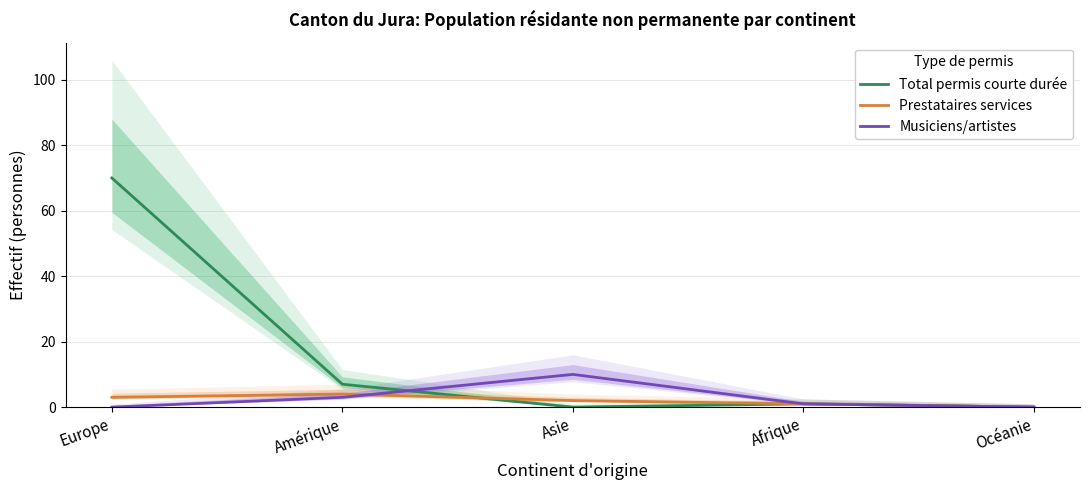

Reading right to left, transcribe all the data shown in this chart.

Total permis courte durée: Océanie=0	Afrique=1	Asie=0	Amérique=7	Europe=70
Prestataires services: Océanie=0	Afrique=1	Asie=2	Amérique=4	Europe=3
Musiciens/artistes: Océanie=0	Afrique=1	Asie=10	Amérique=3	Europe=0